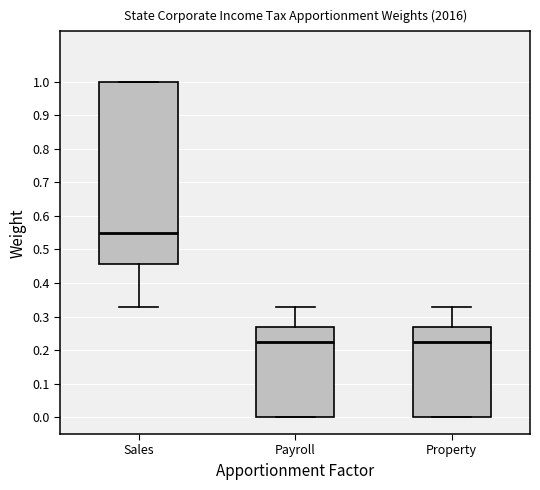

Reading left to right, read every box against the y-axis: the position of its median line, the range the box covers, and the ends of its whiskers. The values are not printed on the chart, so give them approximately, as read against the axis.

Sales: median 0.55, box 0.46 to 1.00, whiskers 0.33 to 1.00
Payroll: median 0.23, box 0.00 to 0.27, whiskers 0.00 to 0.33
Property: median 0.23, box 0.00 to 0.27, whiskers 0.00 to 0.33